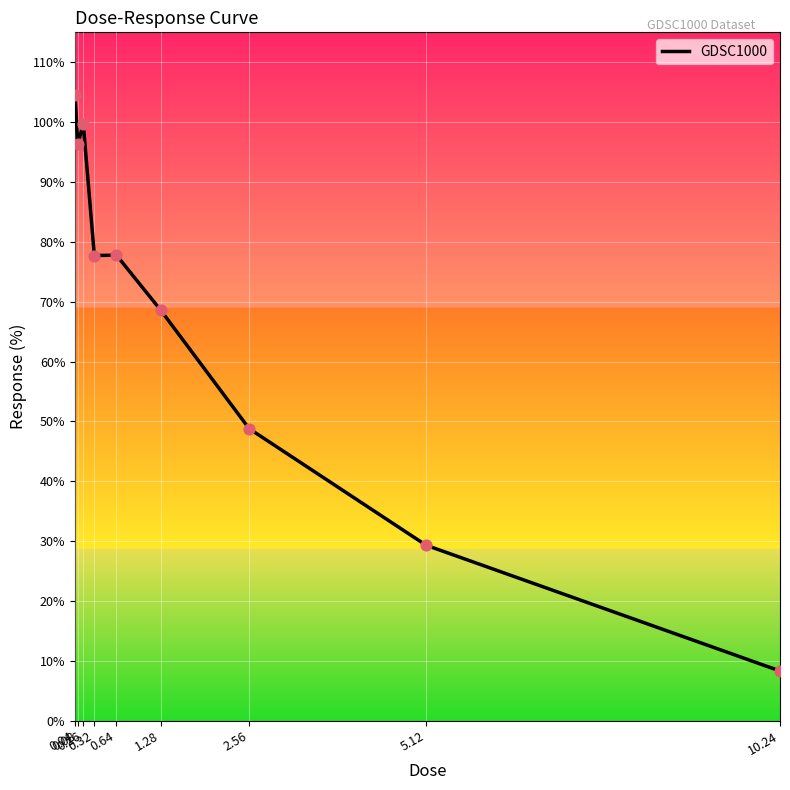

Approximately how many times larger is the value at 1.28 compared to 0.08?

0.7